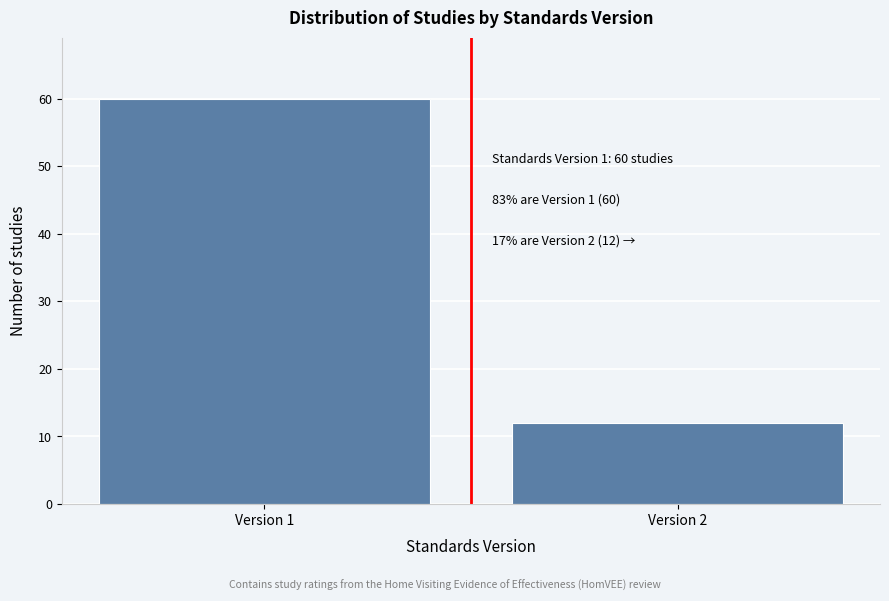

Reading left to right, extract all data points from this chart.

Version 1=60	Version 2=12